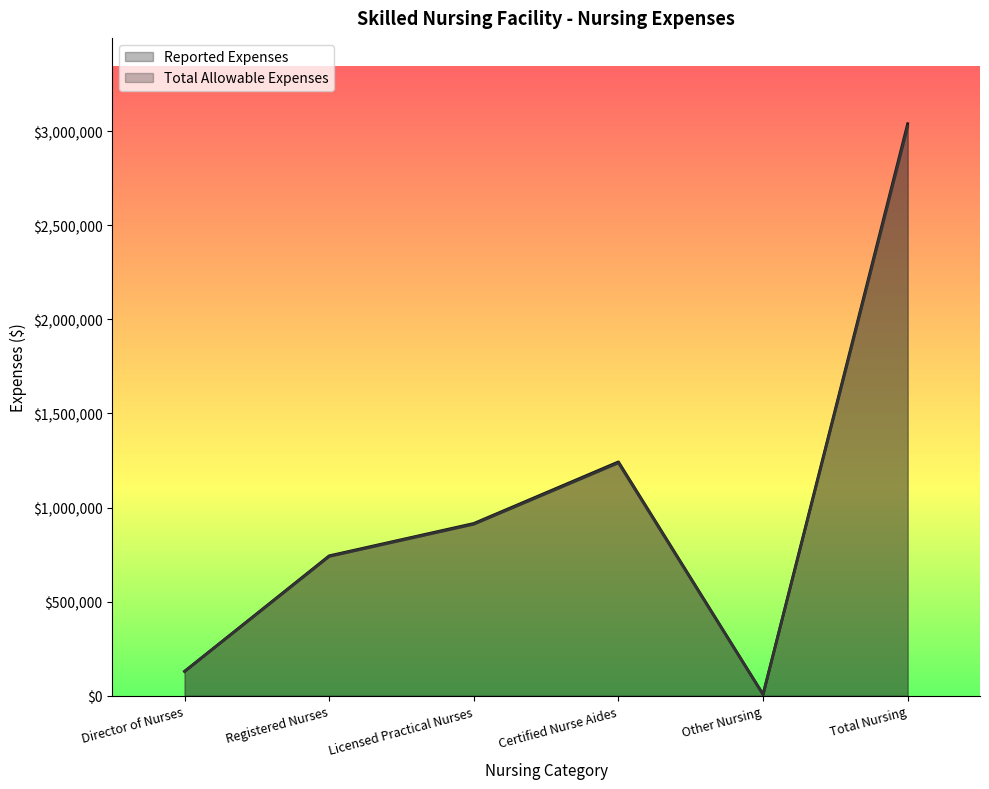

Rank the series by their average value, from highest to lowest.

Reported Expenses, Total Allowable Expenses